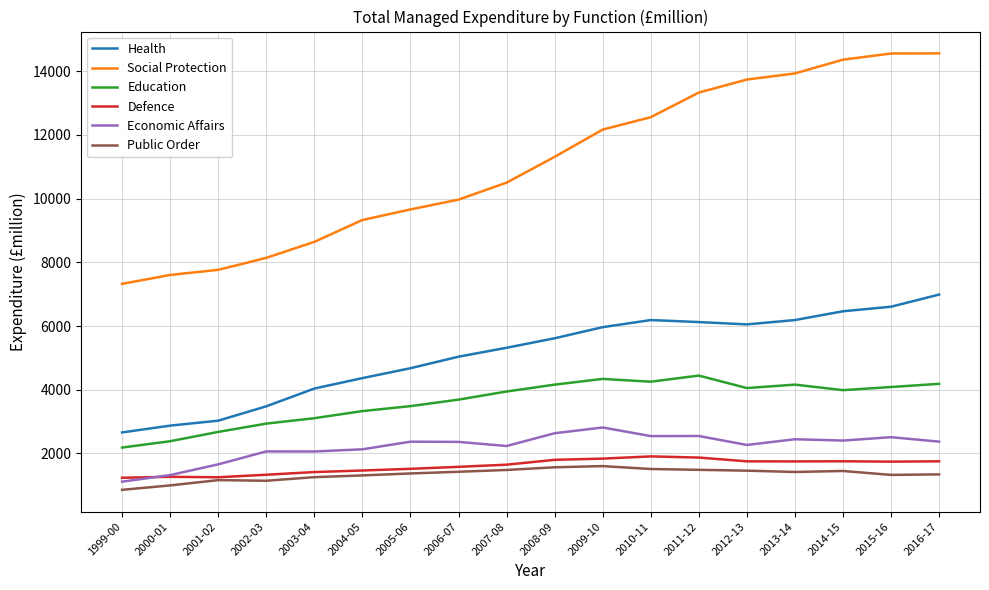

The value of Economic Affairs at 2001-02 is 610. True or false?

False